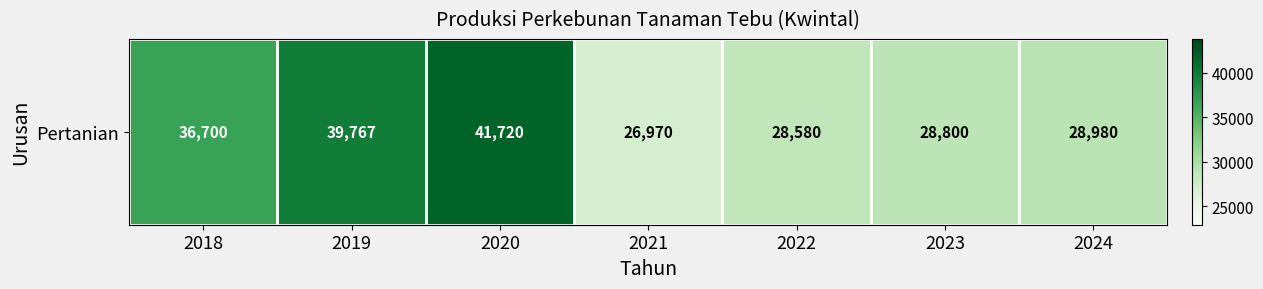

What is the change in value from 2023 to 2024?

+180